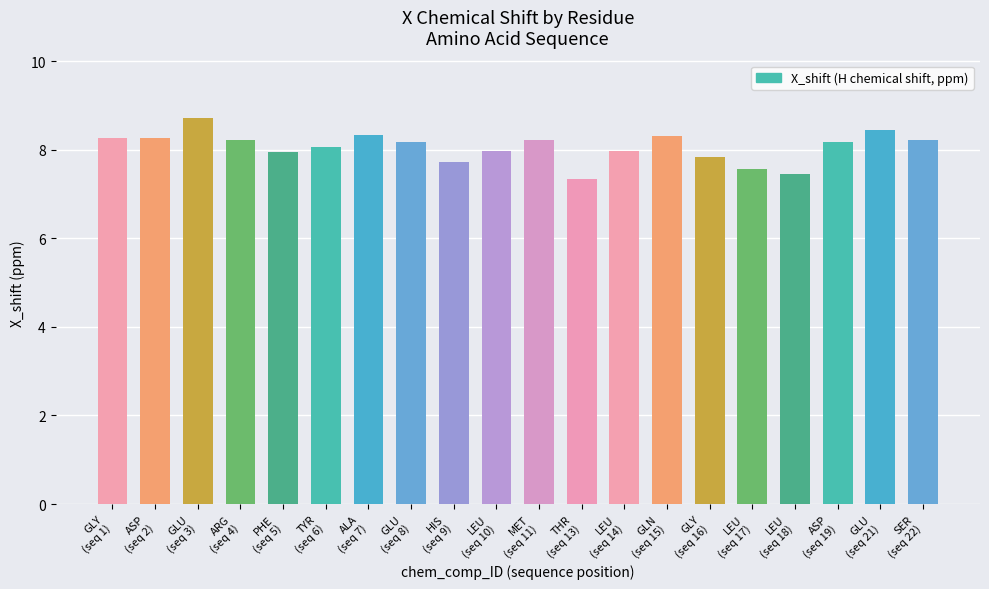

What is the smallest value displayed?

7.3